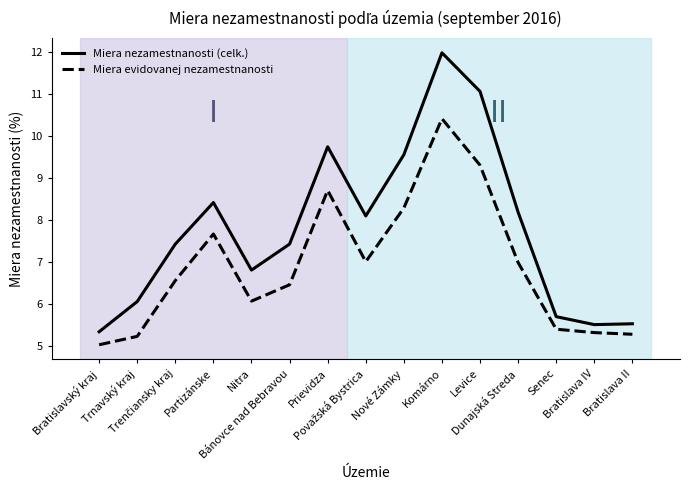

Rank the series by their average value, from lowest to highest.

Miera evidovanej nezamestnanosti, Miera nezamestnanosti (celk.)